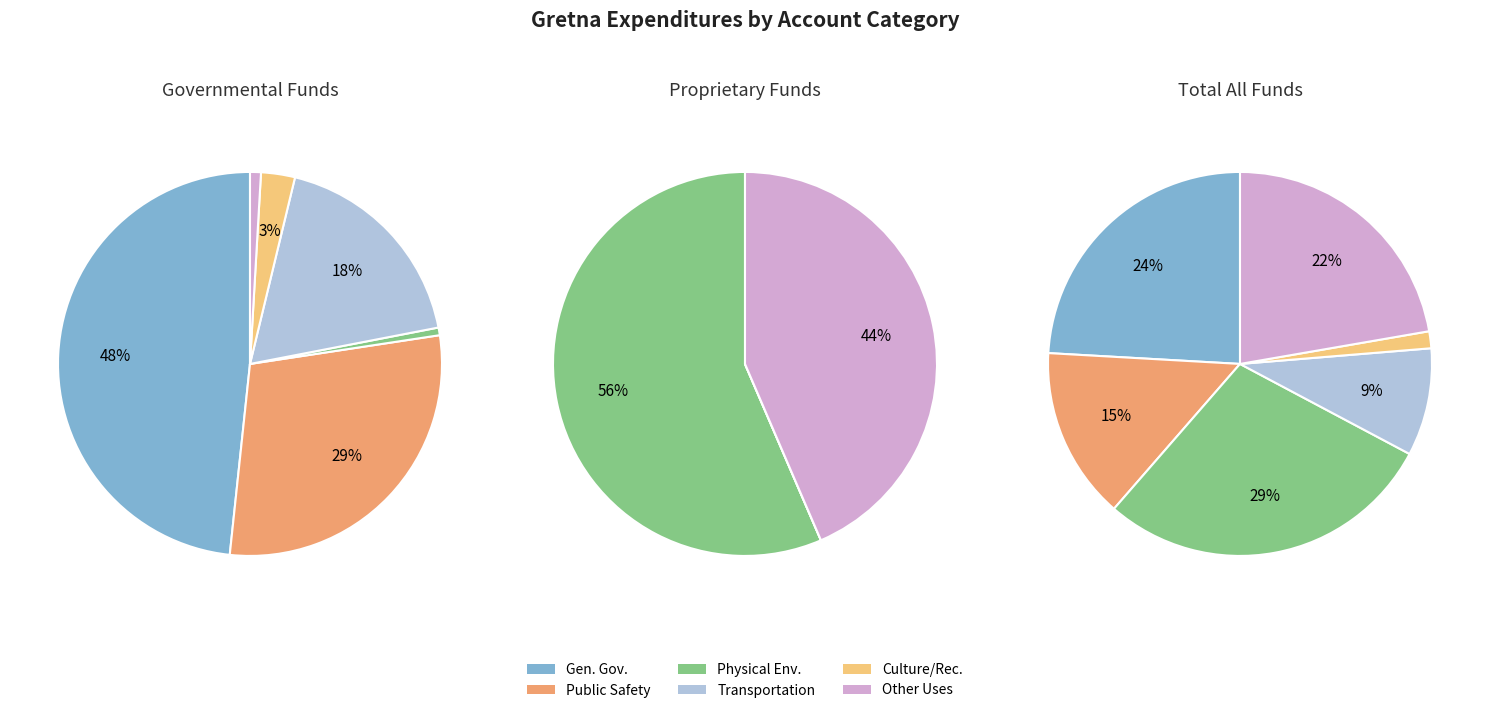

True or false: Culture / Recreation accounts for 1% of the total.

True